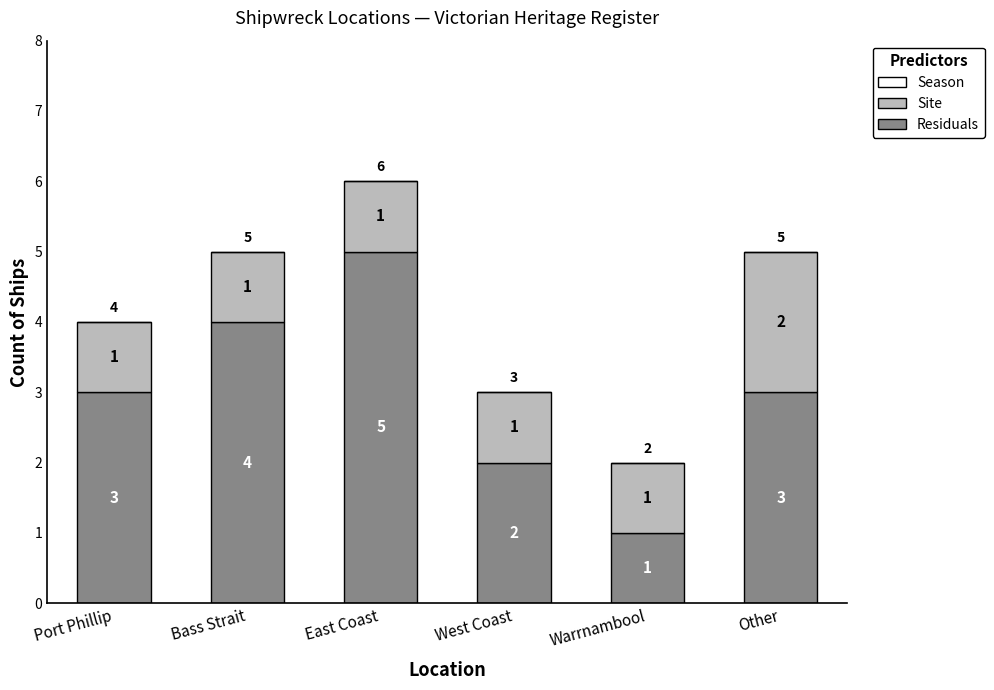

What value does the Residuals series have at East Coast?

5